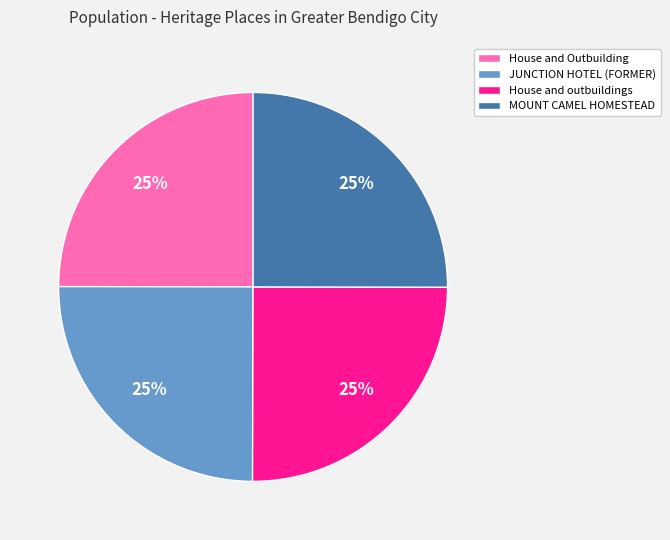

How many slices are in this pie chart?

4